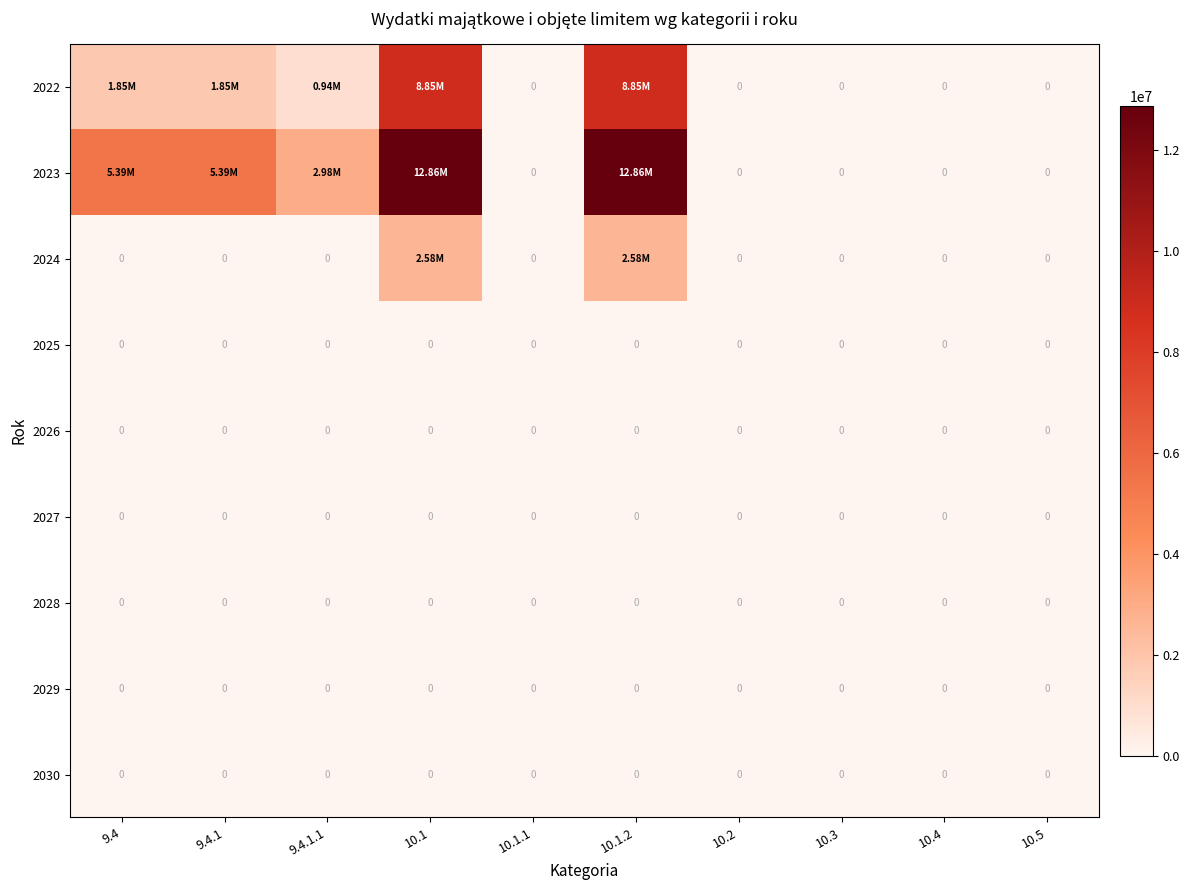

At which category is the sum across all series the highest?

10.1